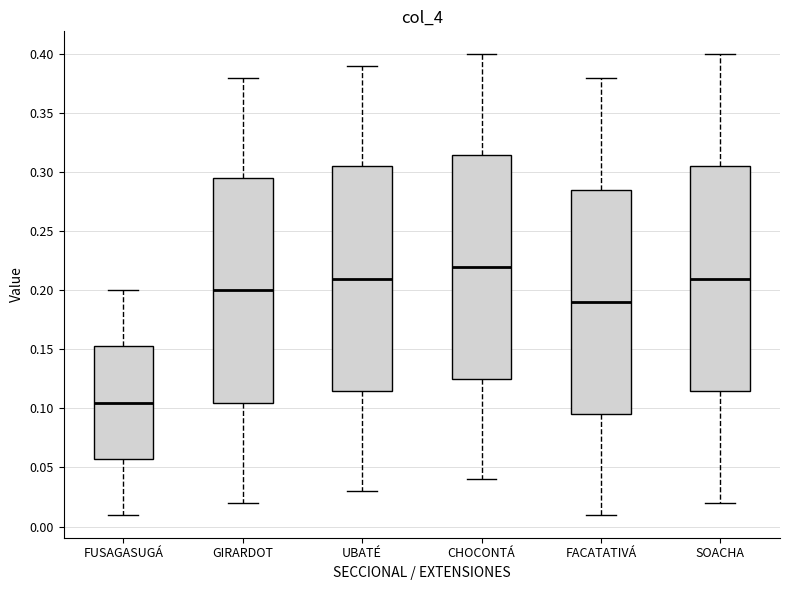

Which box has the lowest median line?

FUSAGASUGÁ